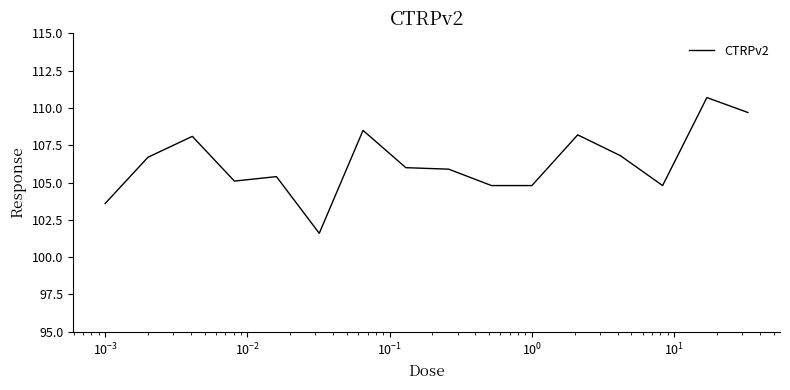

What is the minimum value shown in the chart?

101.6